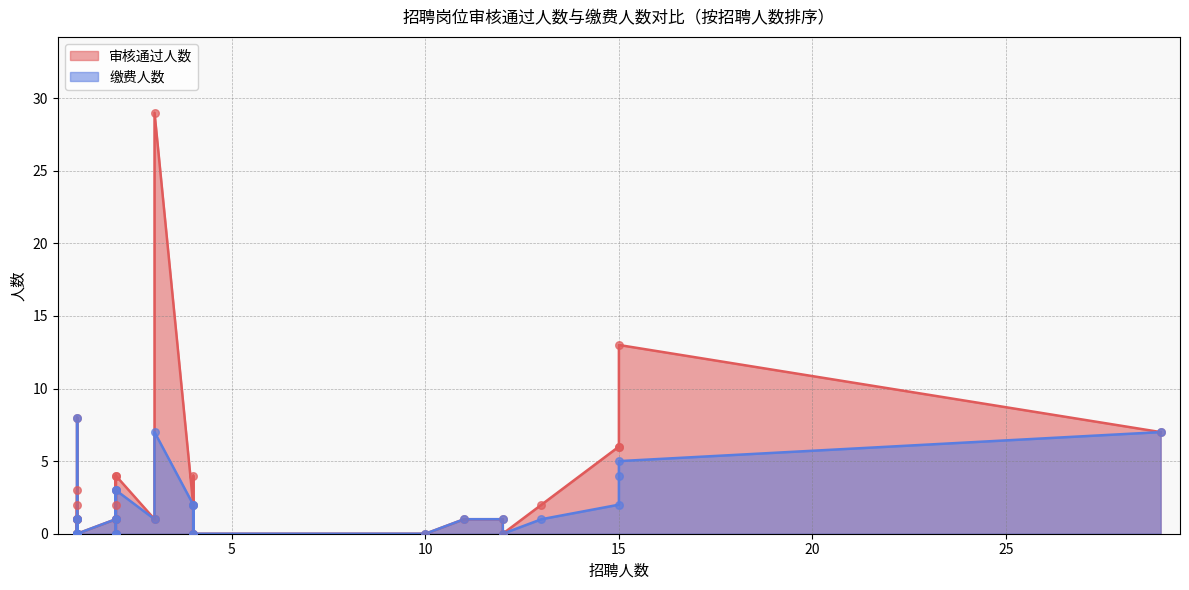

Which series reaches the minimum Y coordinate?

审核通过人数